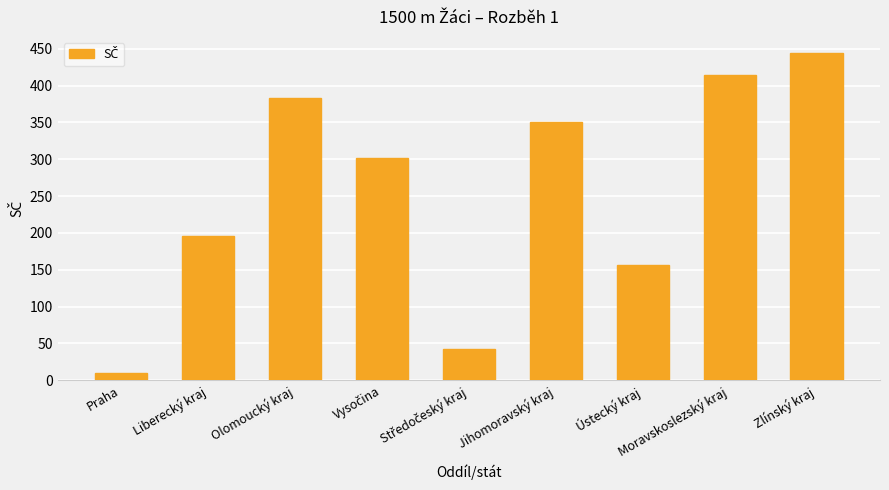

Read the value at Olomoucký kraj.

383